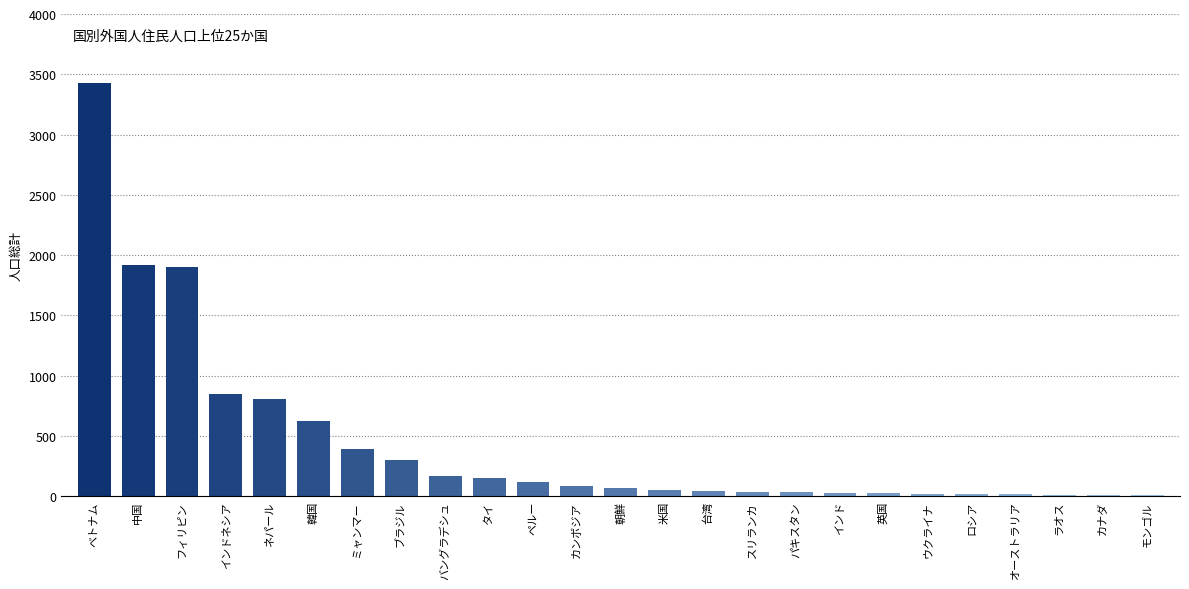

What is the sum of the values at インド and タイ?

176